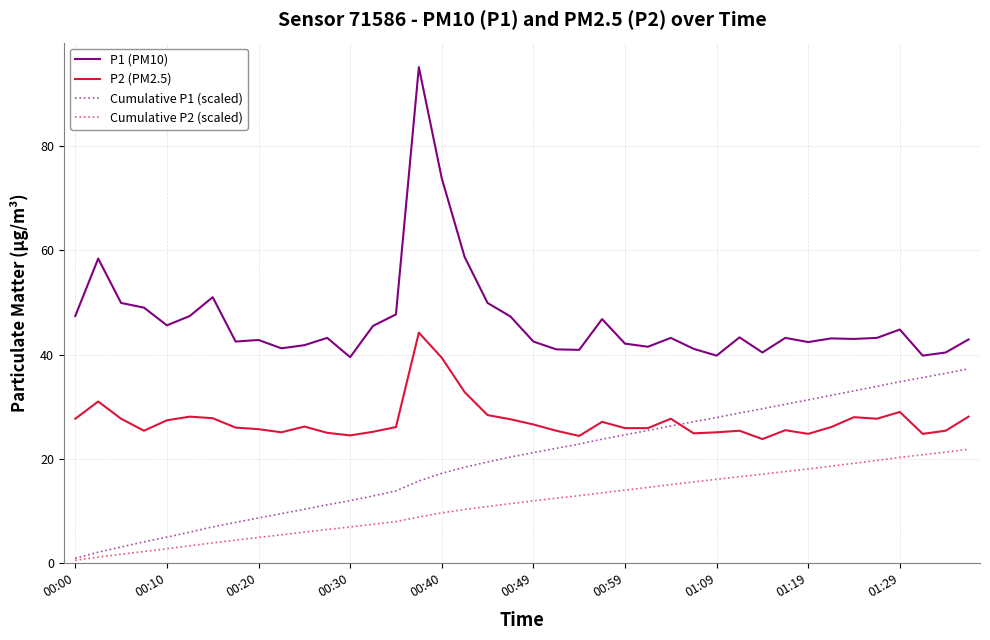

Which series has the largest range (max minus min)?

P1 (PM10)